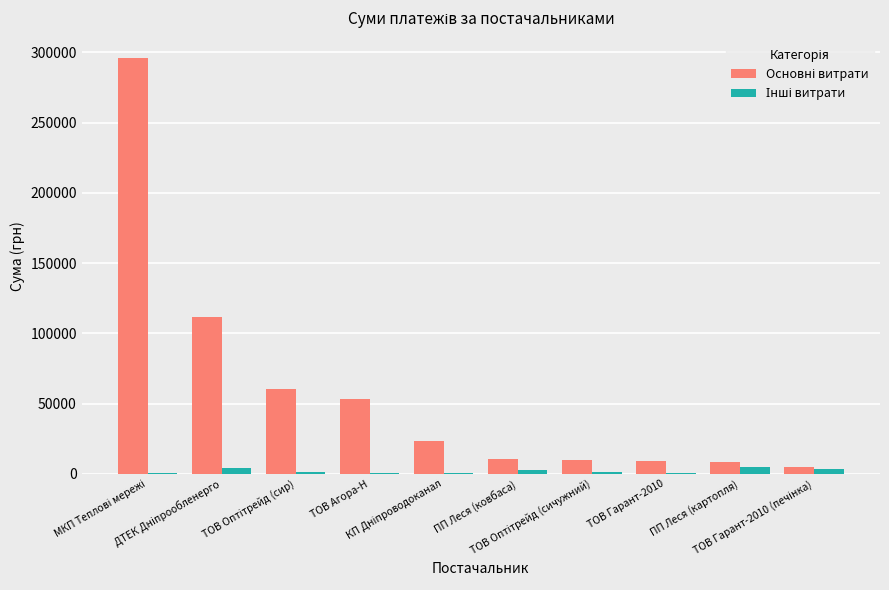

What position from the left is ТОВ Гарант-2010 (печінка)?

10